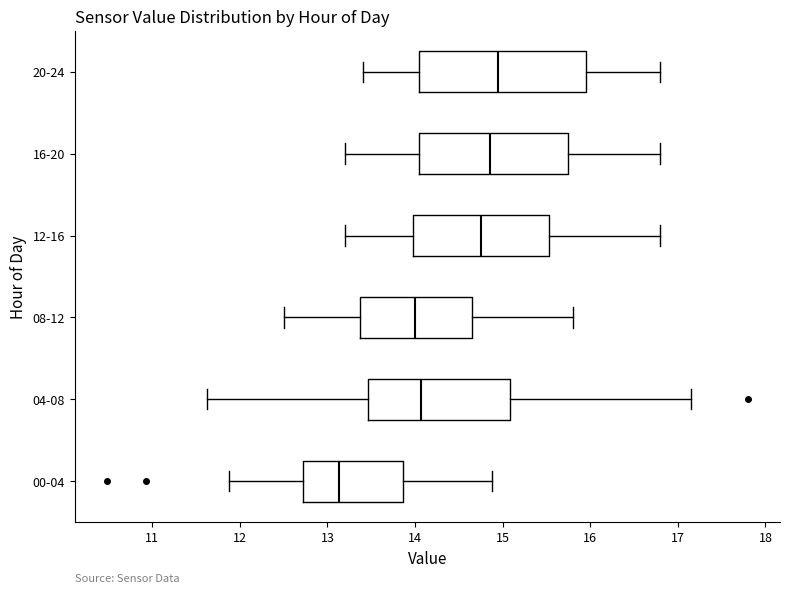

Where is the right edge of the box for 08-12 on the x-axis? The values are not printed on the chart, so give them approximately, as read against the axis.

14.7